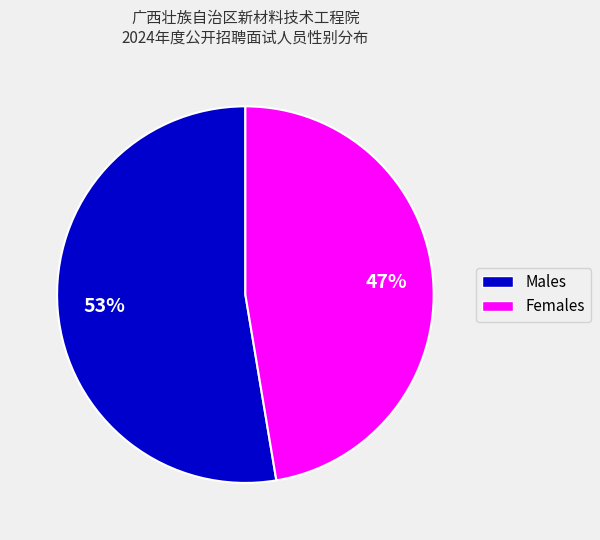

To the nearest percent, what is the average slice percentage?

50%